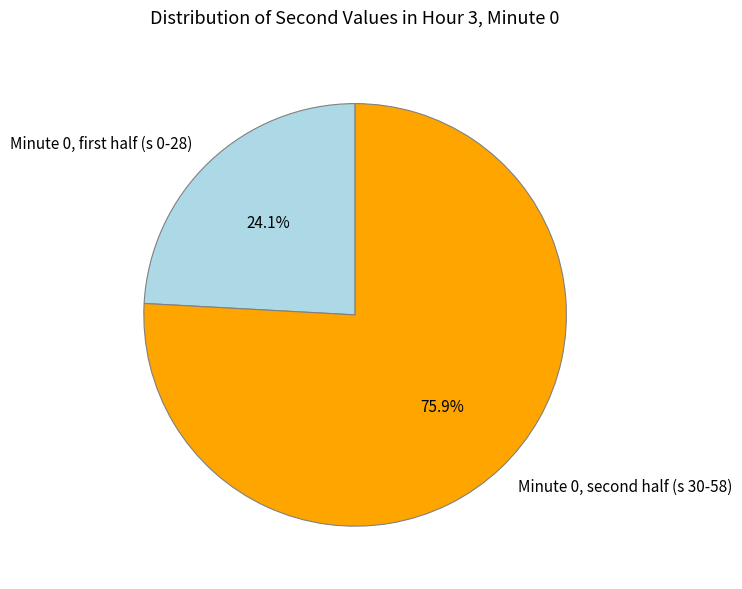

Rank the categories by value from lowest to highest.

Minute 0, first half (s 0-28), Minute 0, second half (s 30-58)